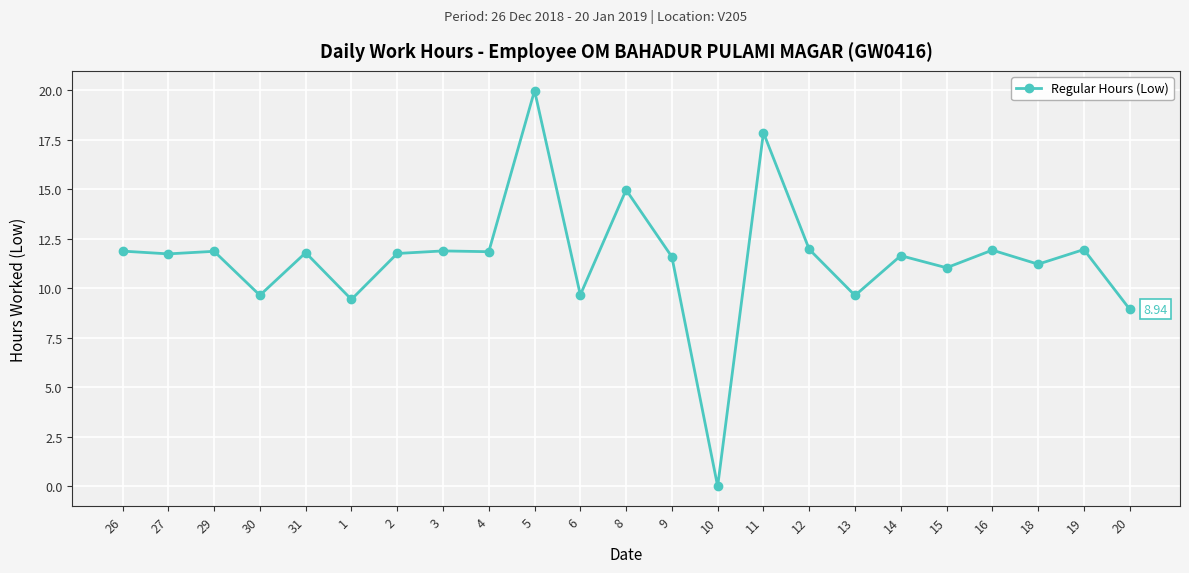

Is it true that the value at 10 is 8.7?

False